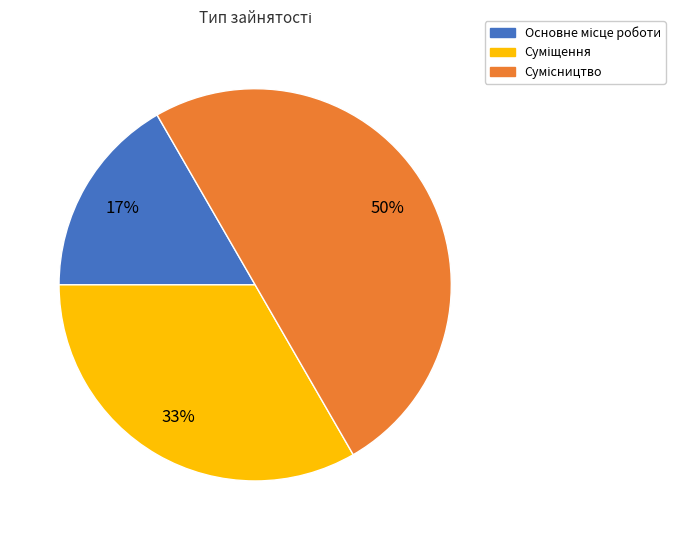

Count the number of slices in the pie.

3